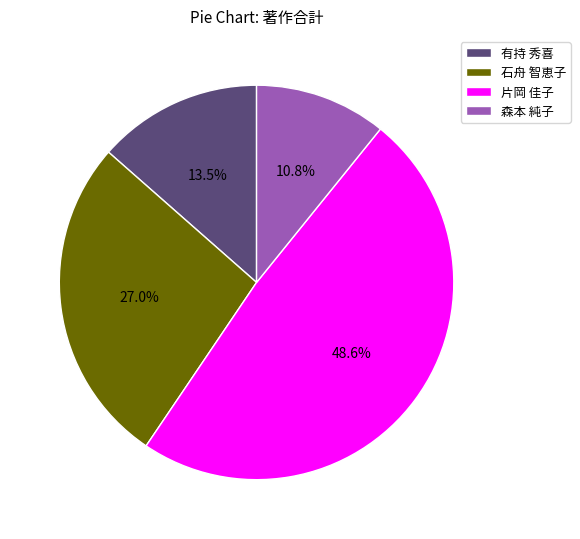

Is there a majority slice in this chart?

No